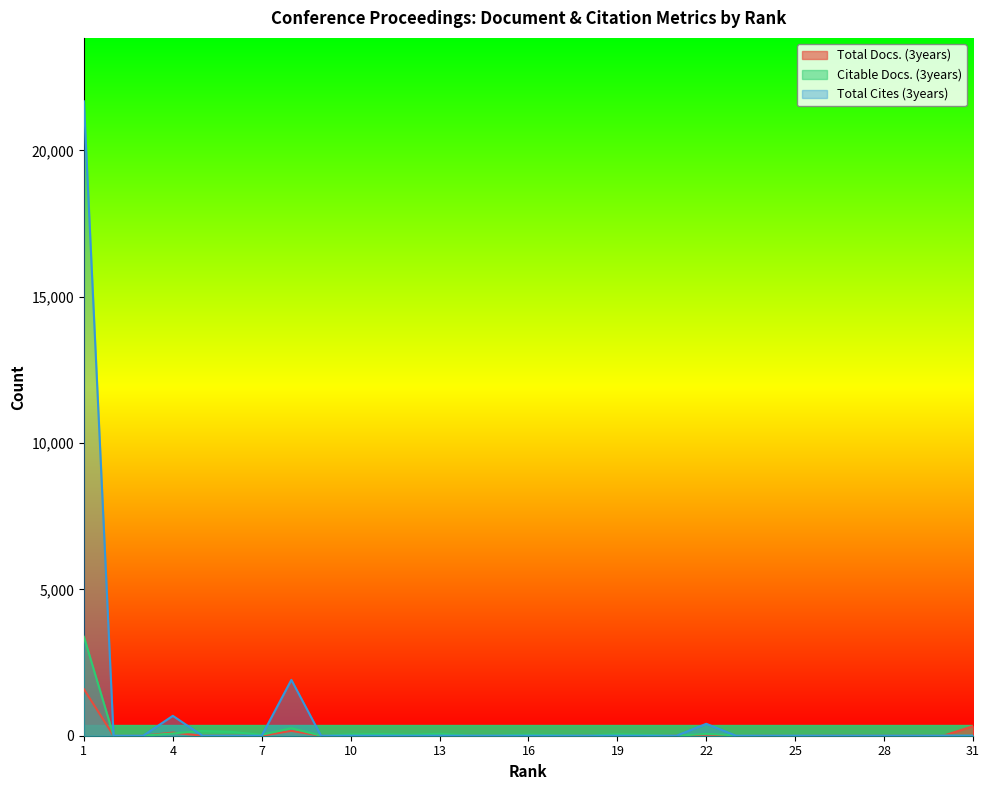

The Total Docs. (3years) series shows -775 at 9. True or false?

False